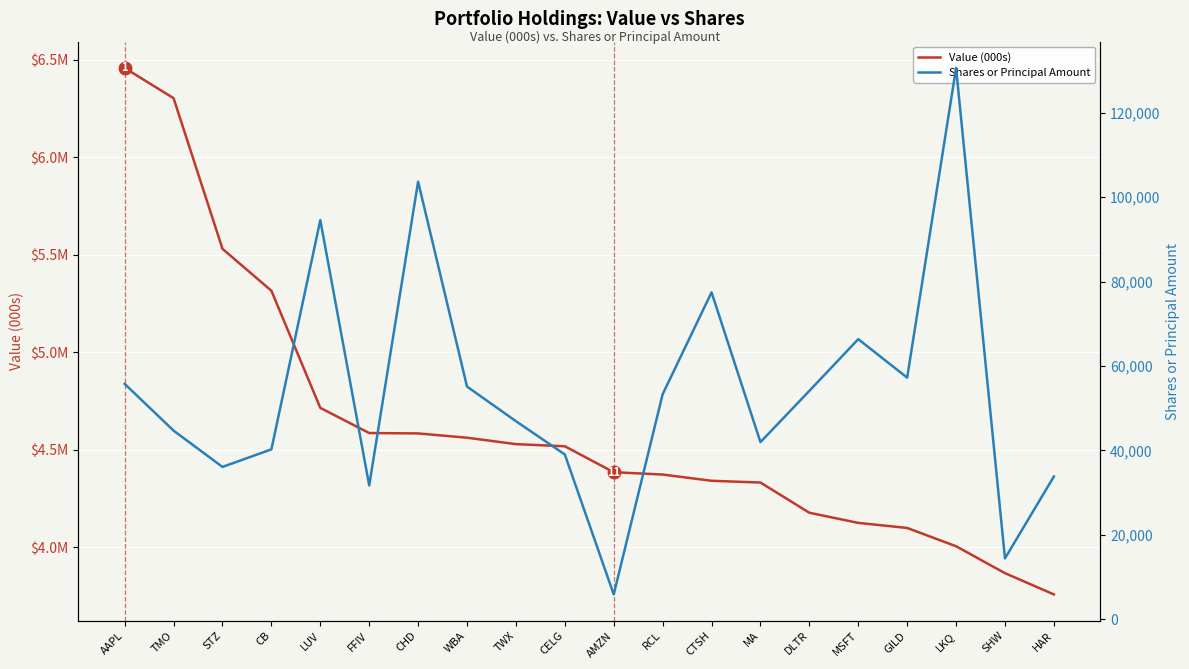

True or false: Shares or Principal Amount and Value (000s) intersect in this chart.

False